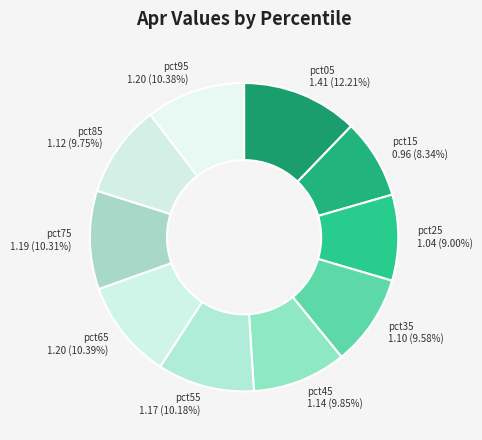

How many segments does this pie chart have?

10